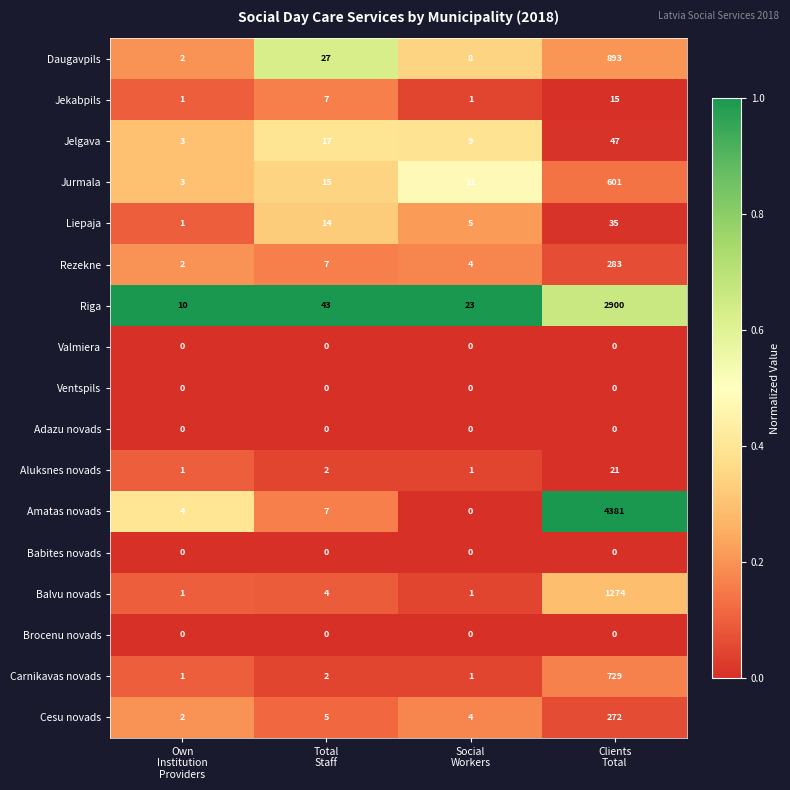

What is the maximum value shown in the chart?

4381